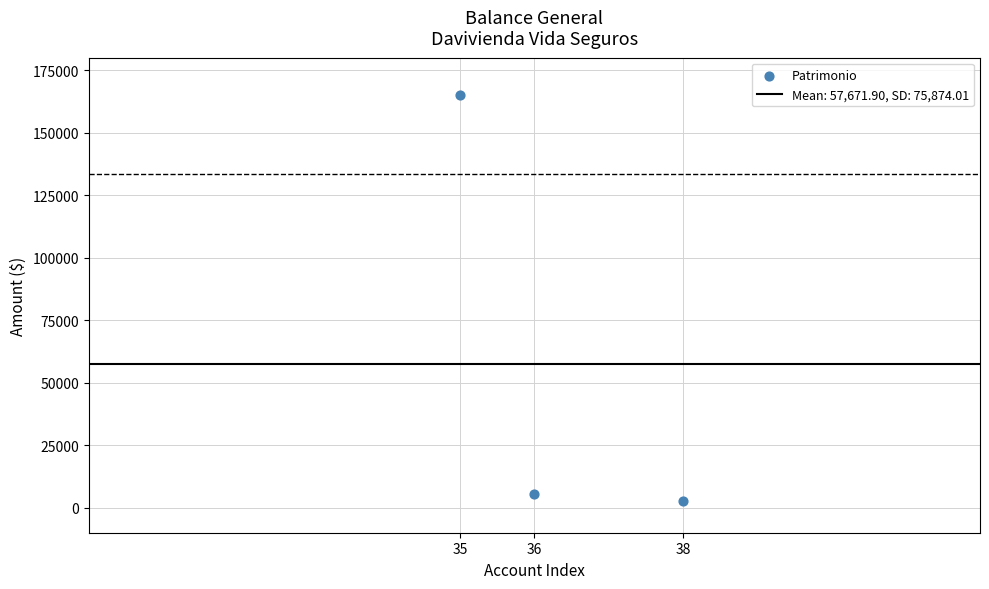

What Y value in the scatter plot is closest to 83735?

5544.8